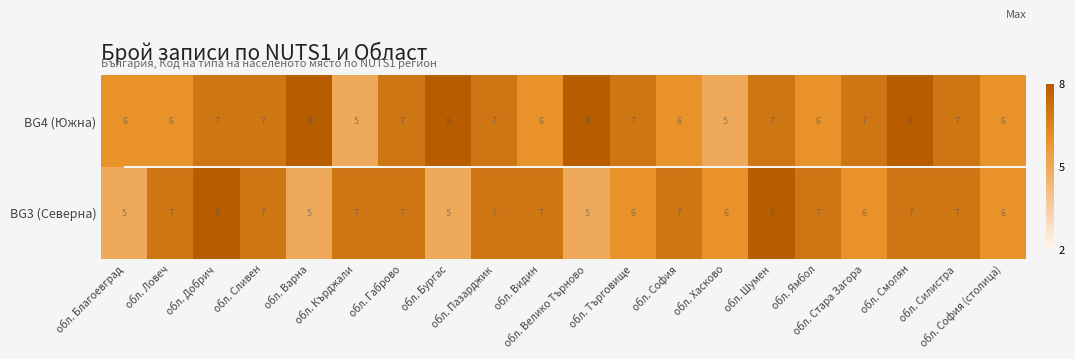

Rank the series by their average value, from highest to lowest.

BG4 (Южна), BG3 (Северна)